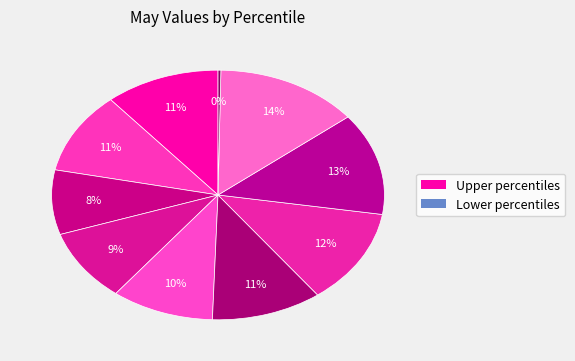

Which category has the biggest portion of the pie?

pct85